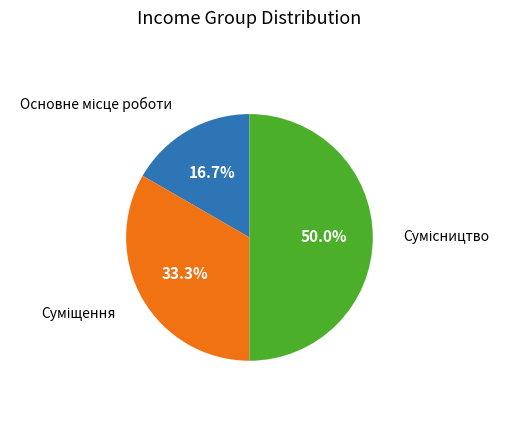

Count the number of slices in the pie.

3